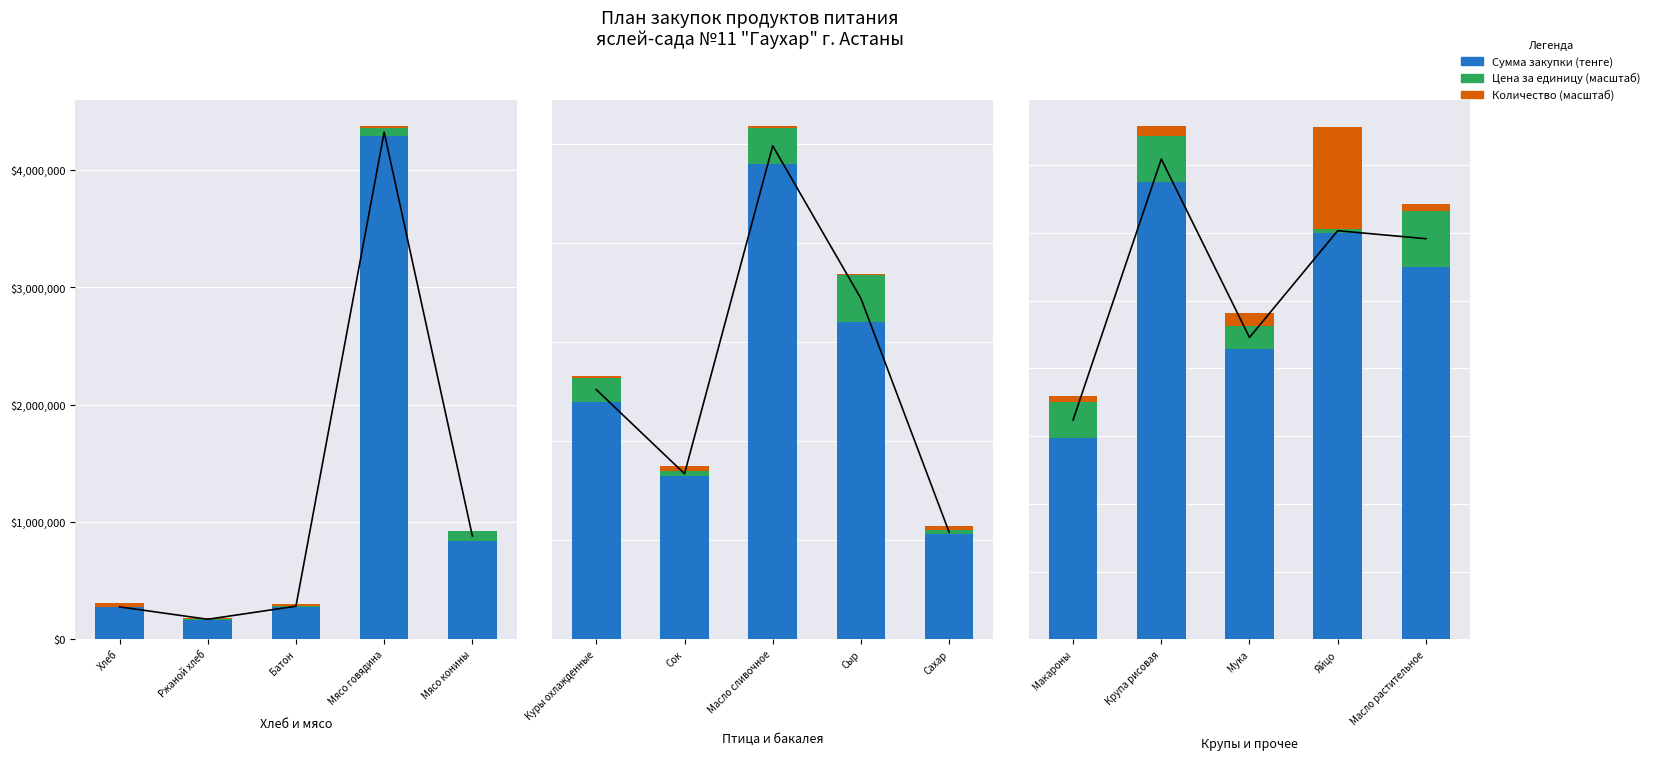

Is it true that Цена за единицу (масштаб) equals 1200 at Яйцо?

True